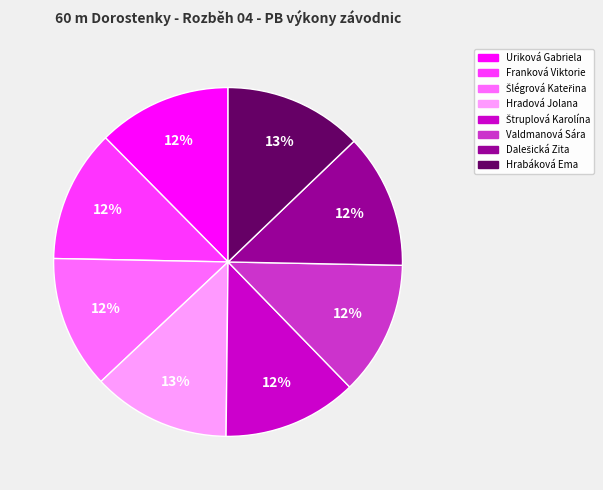

What percentage is the Franková Viktorie slice, to the nearest percent?

12%